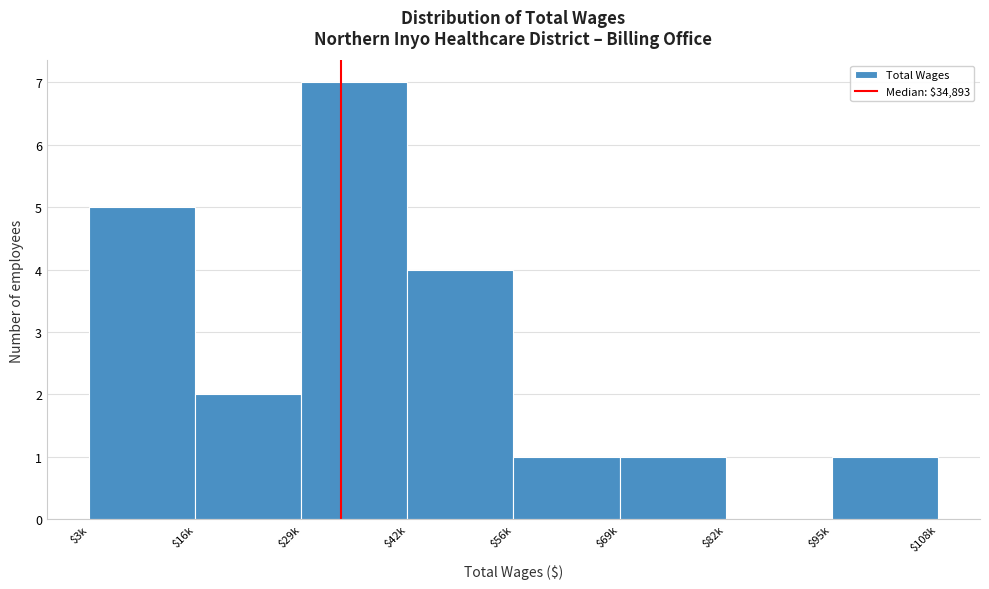

True or false: the data shows 4 at $29k.

False